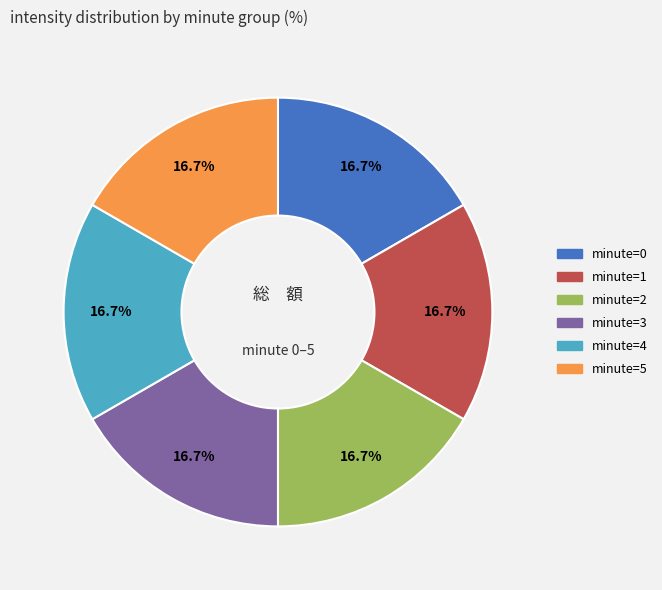

How many segments does this pie chart have?

6